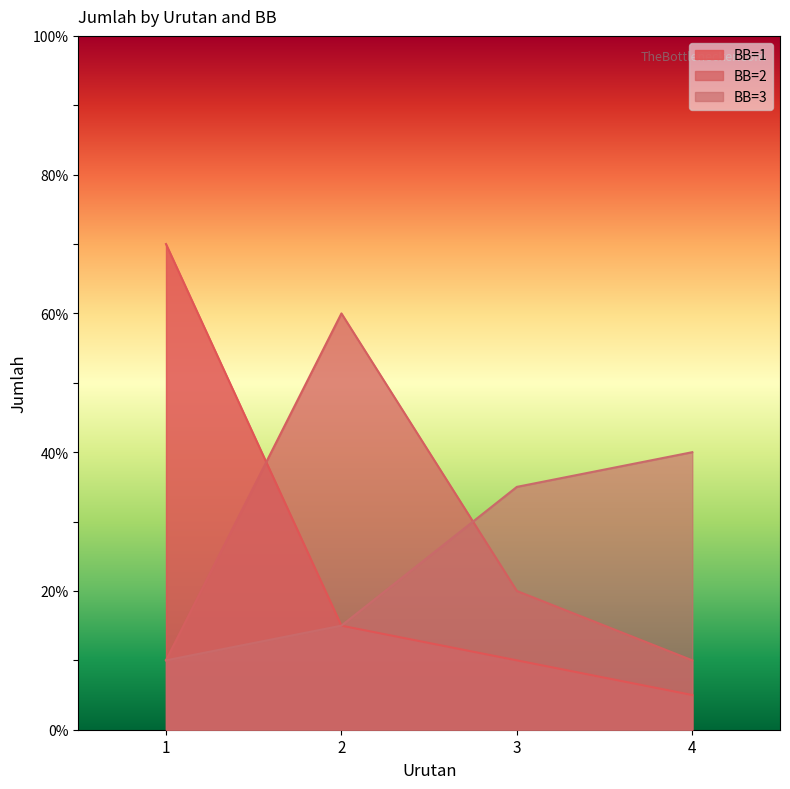

Is it true that BB=3 equals 15 at 2?

True